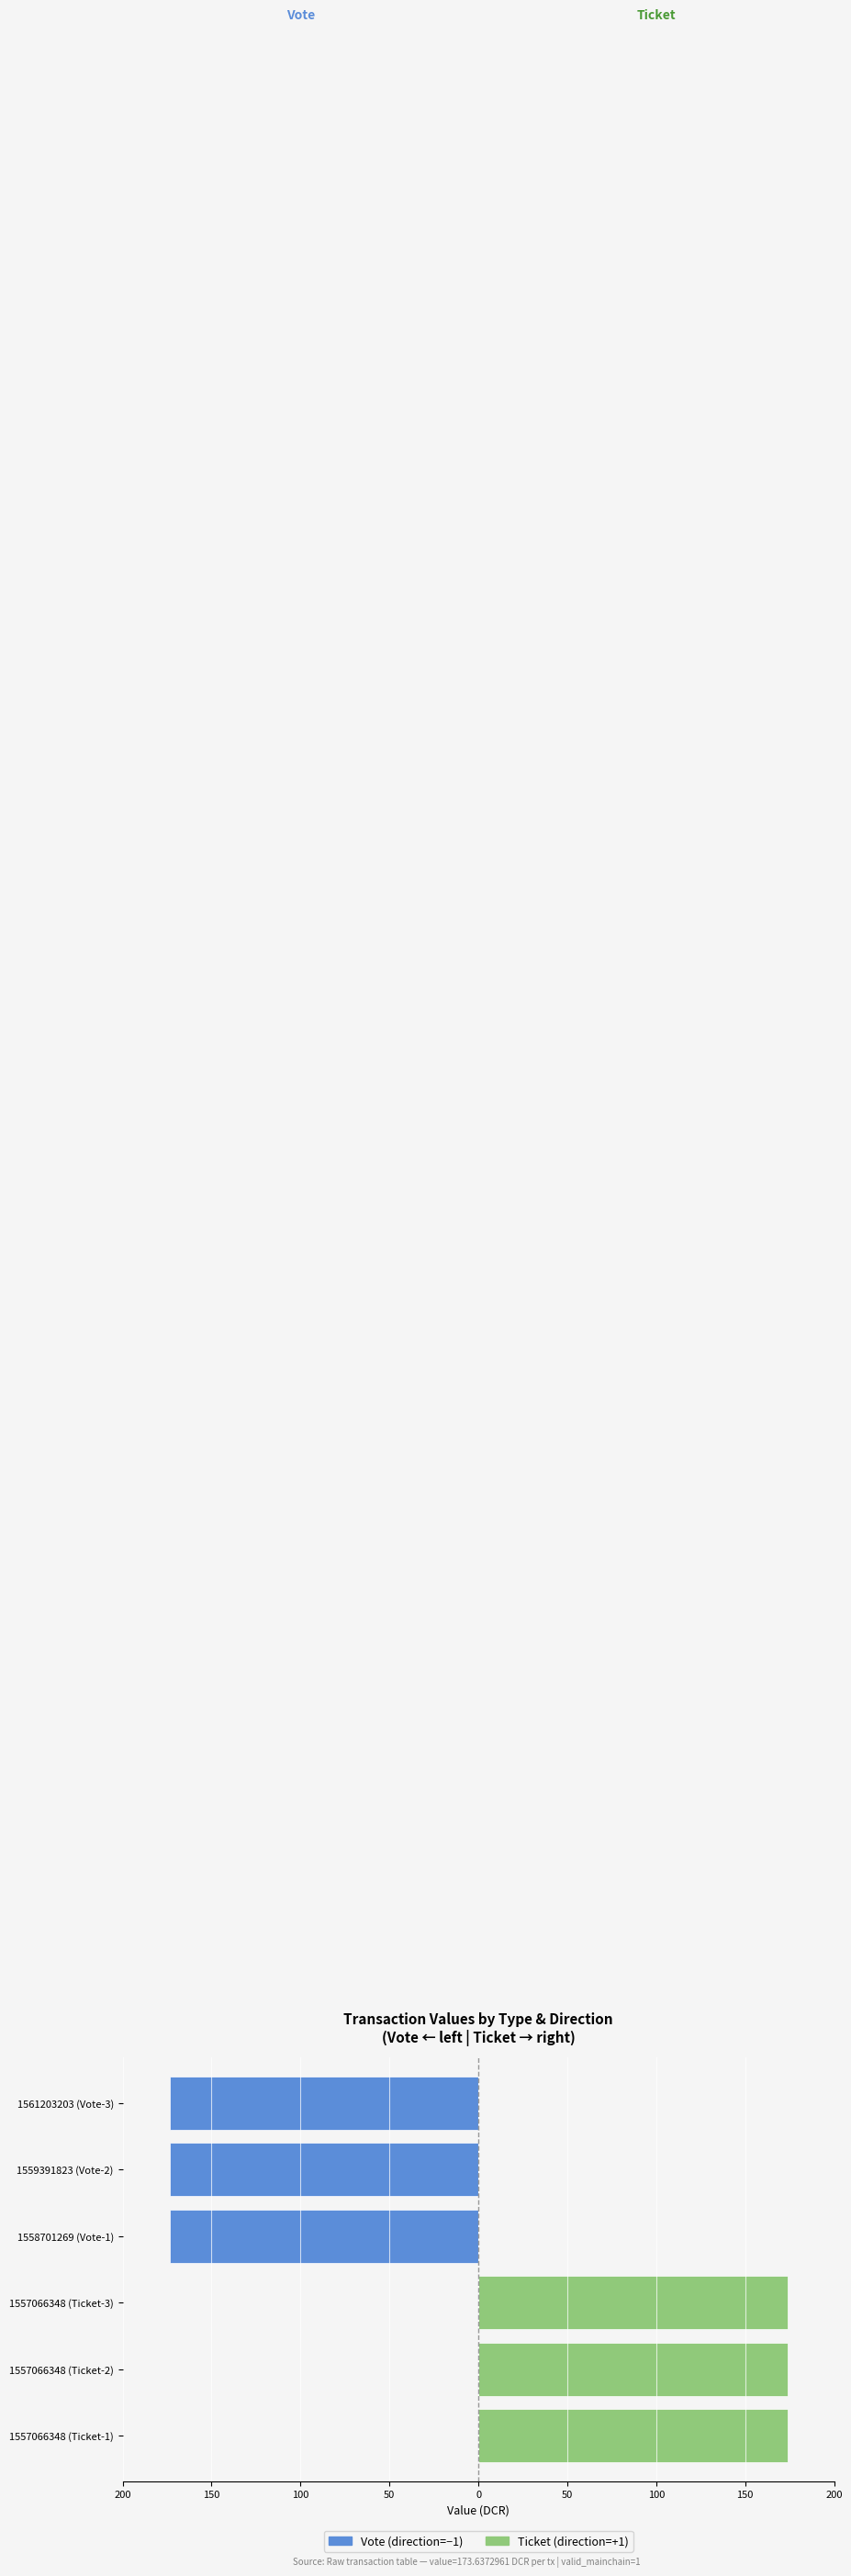

Which series has the widest spread of values?

Vote (direction=-1)